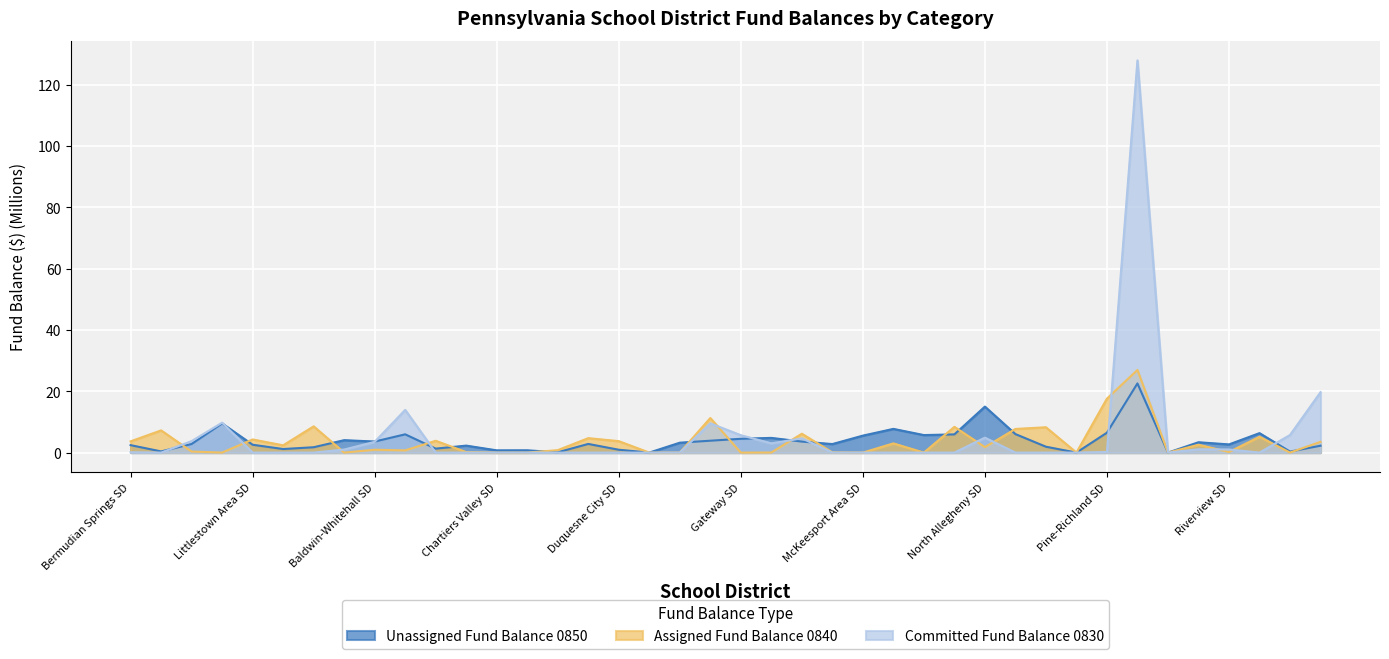

How many times do Committed Fund Balance 0830 and Assigned Fund Balance 0840 cross each other?

12